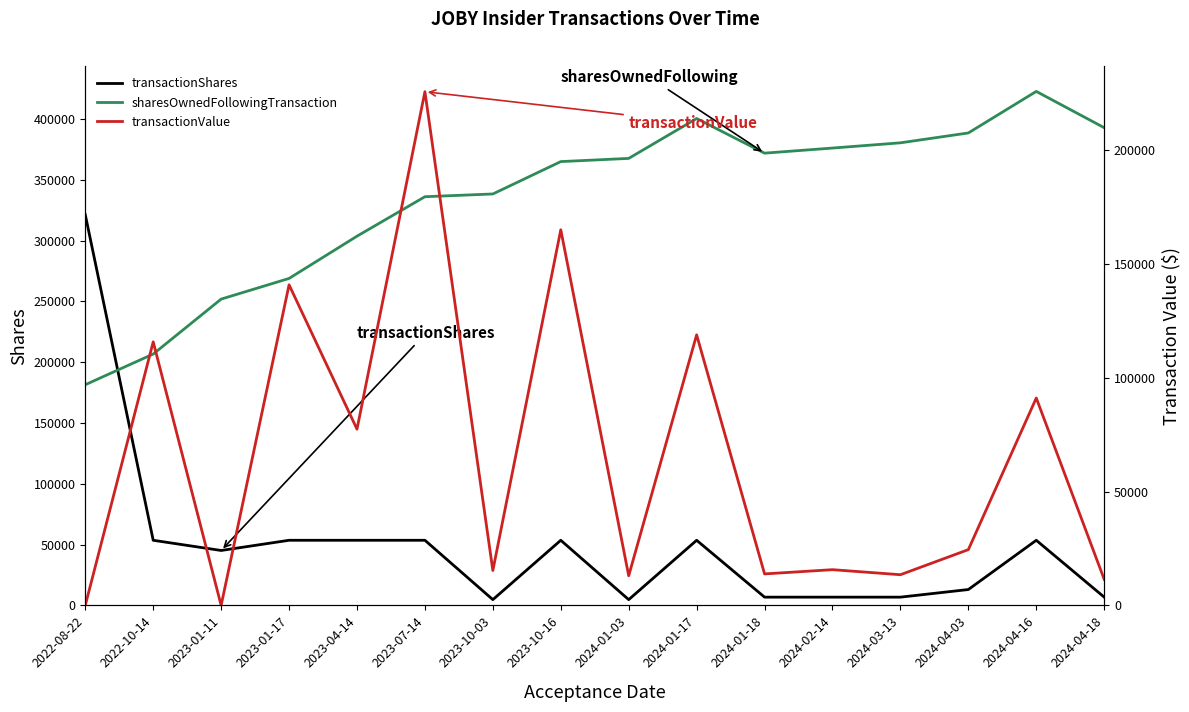

Which series has the largest total across all categories?

sharesOwnedFollowingTransaction